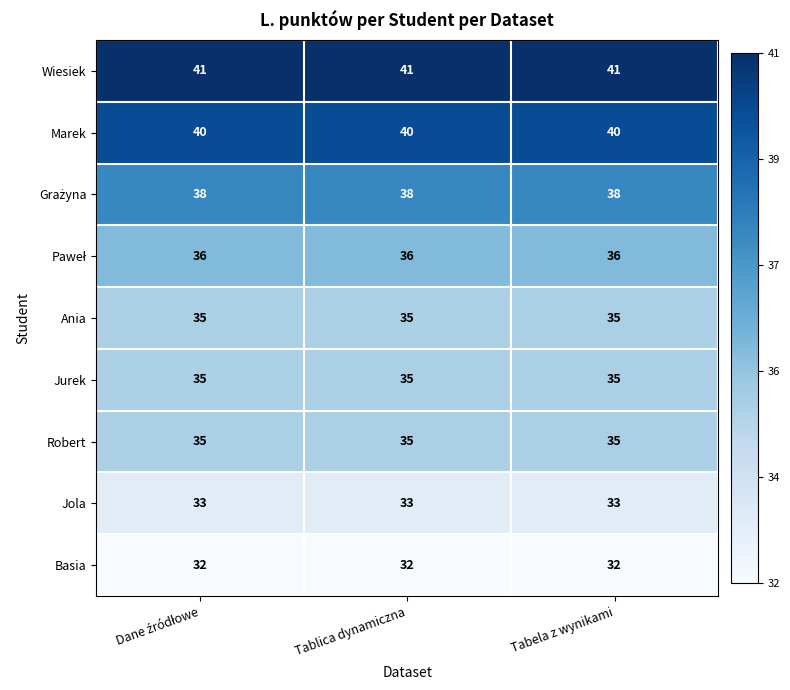

What is the average value of the Jola series?

33